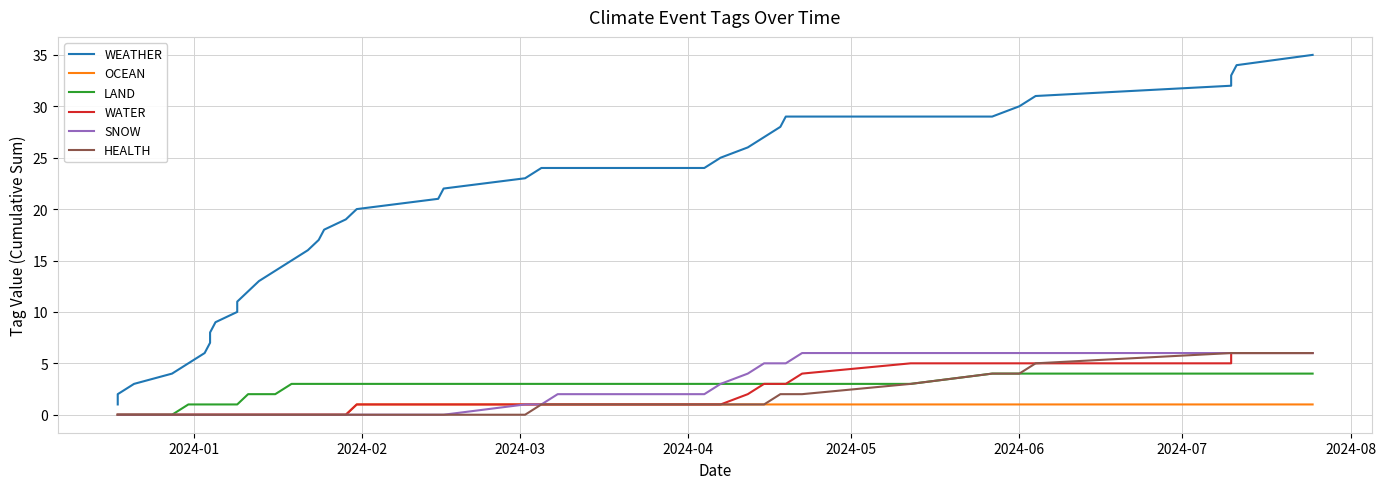

Which category has the lowest value across all series?

2024-01